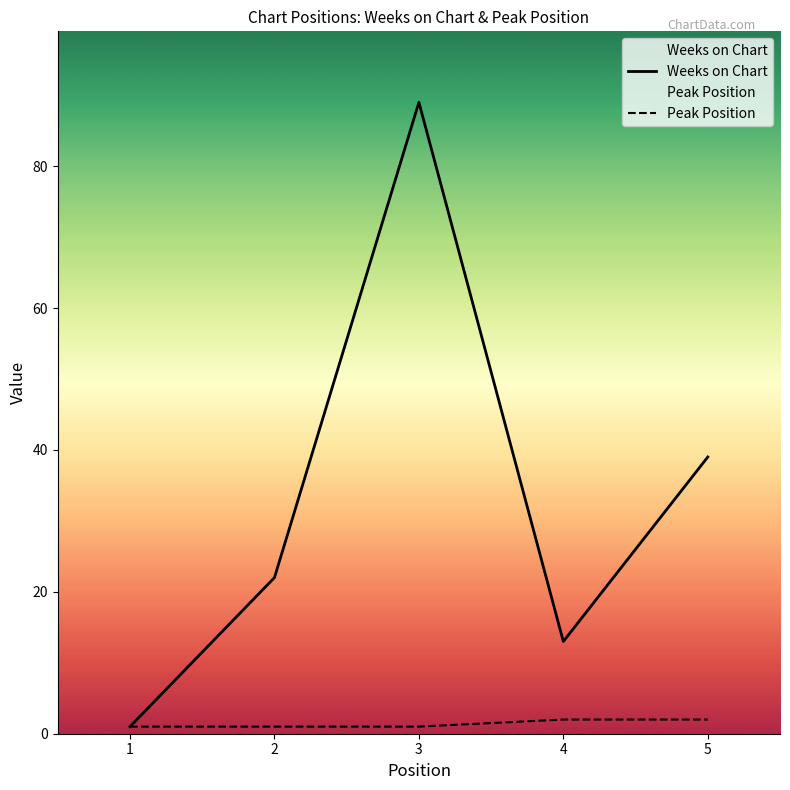

At which category does the chart reach its minimum across all series?

1